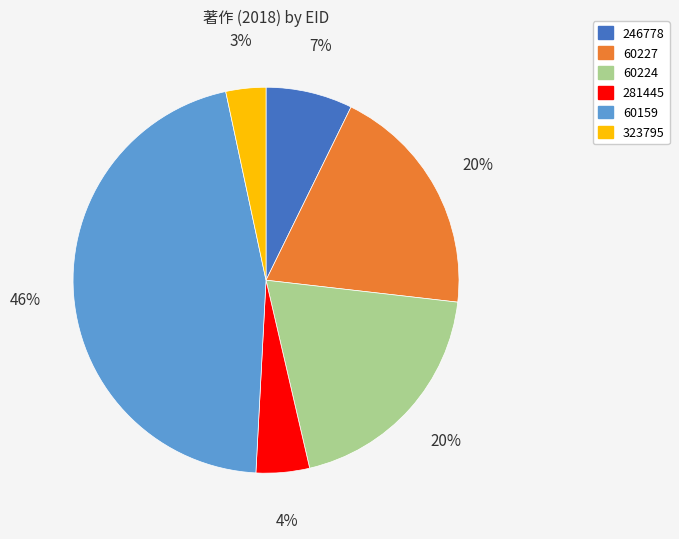

Approximately how many times larger is the value at 281445 compared to 246778?

0.6